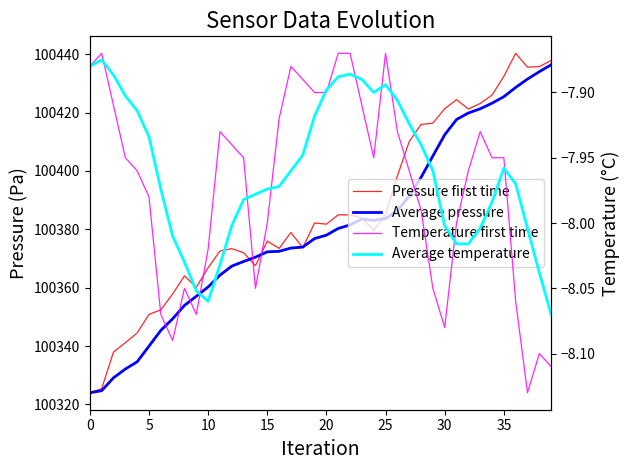

At which label does Pressure first time reach its peak?

36